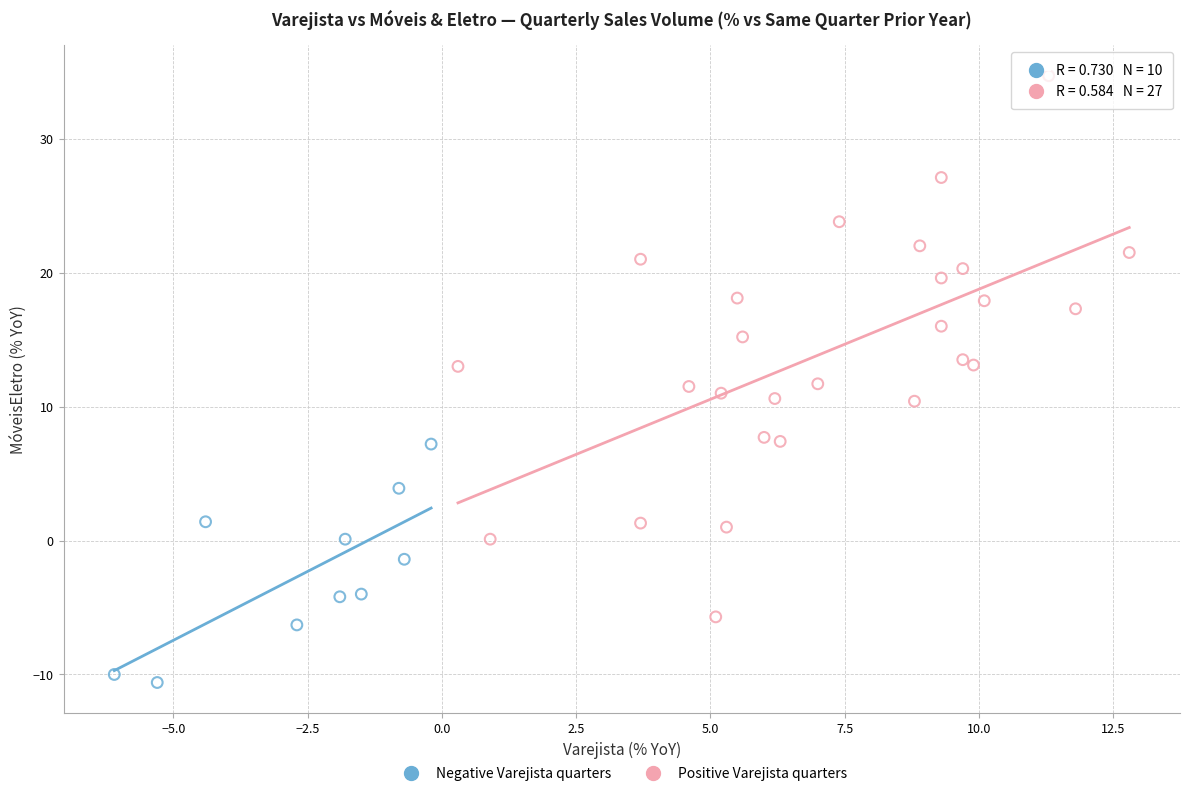

Which series reaches the maximum Y coordinate?

Positive Varejista quarters